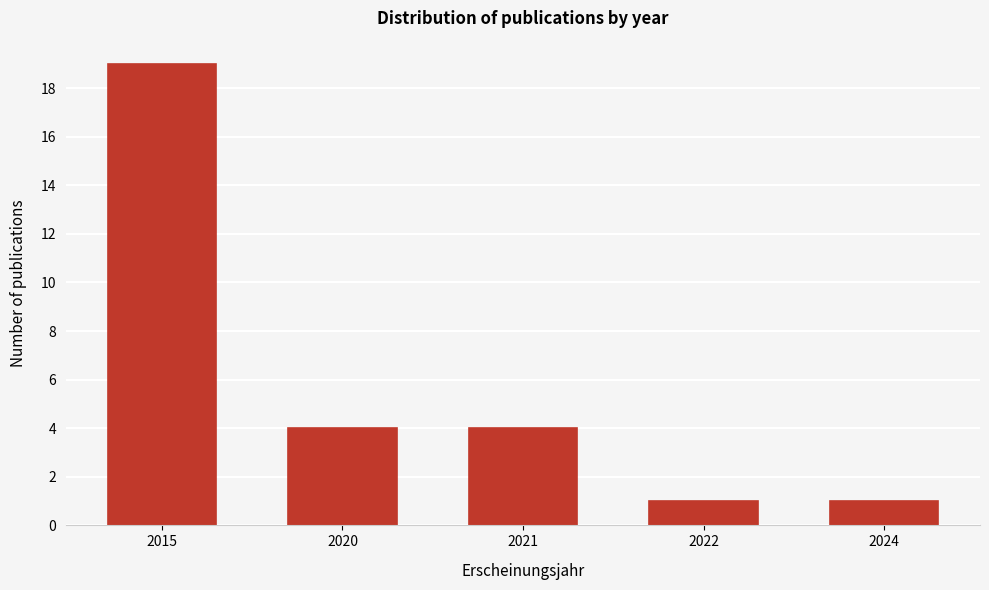

Reading left to right, what are all the values shown in this chart?

19	4	4	1	1